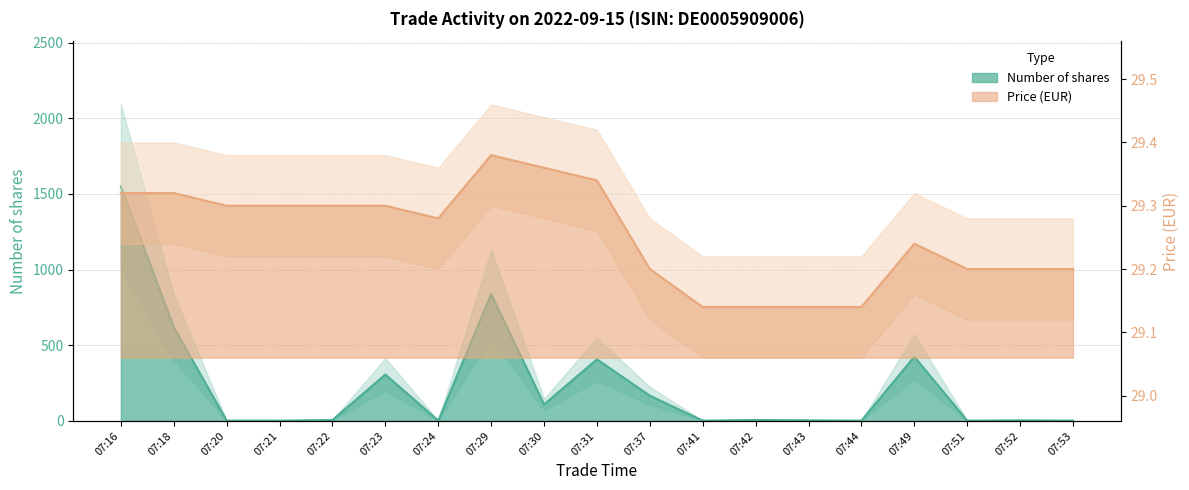

What is the difference between the maximum and minimum values in the Price series?

0.2